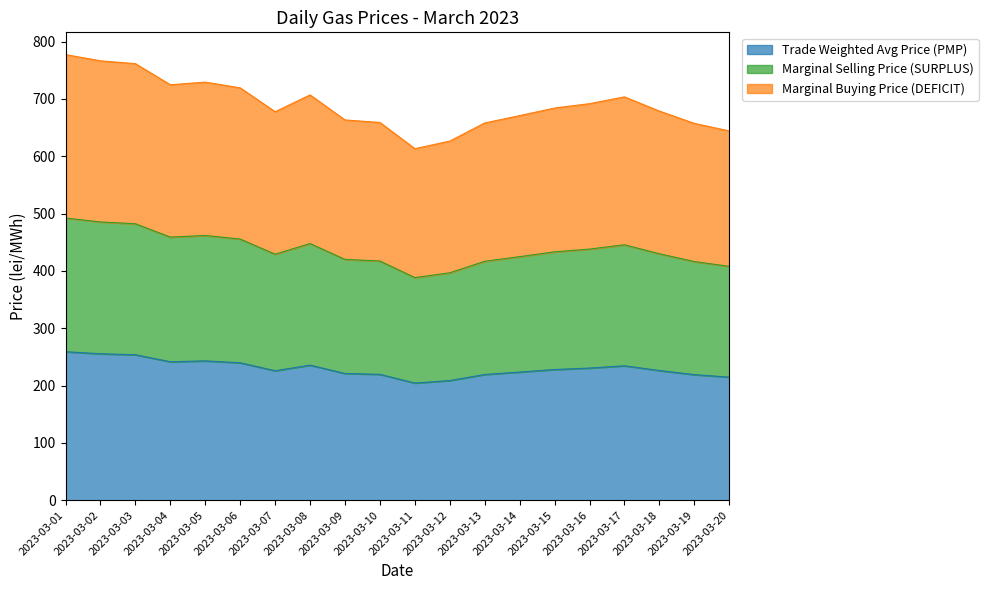

Does the chart display data point markers on the line(s)?

No